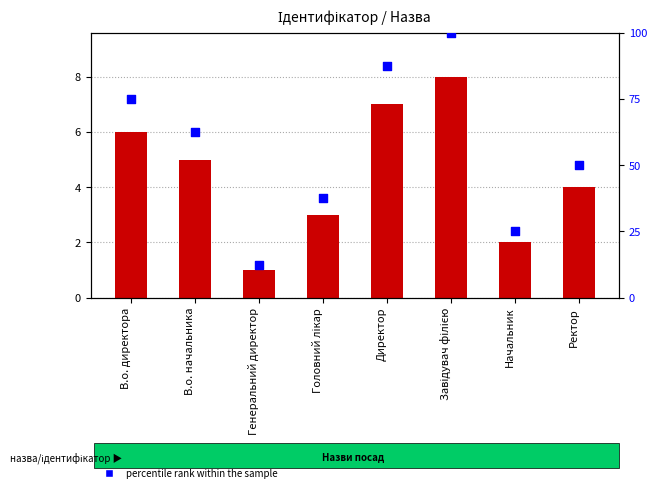

Which series reaches the maximum Y coordinate?

percentile rank within the sample